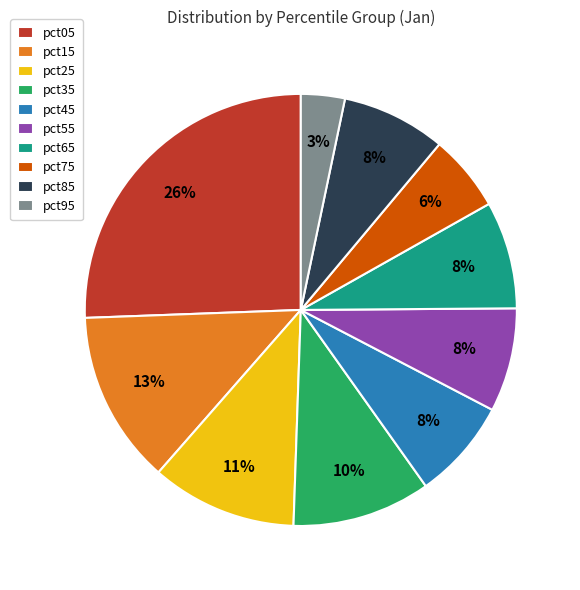

Which has a higher value, pct75 or pct95?

pct75